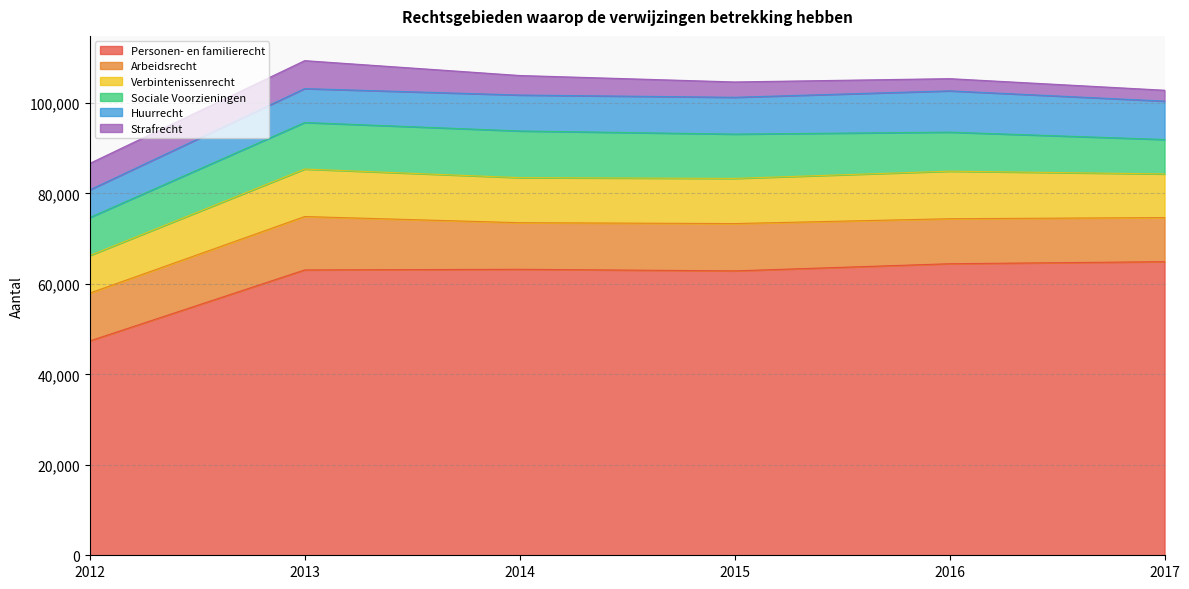

What is the maximum value shown in the chart?

64906